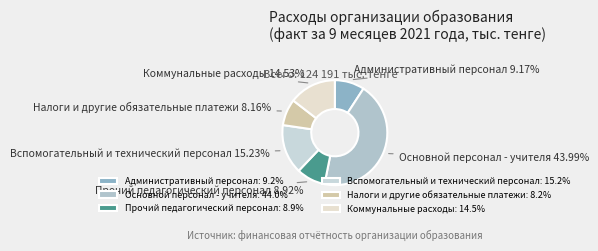

How many slices are in this pie chart?

6